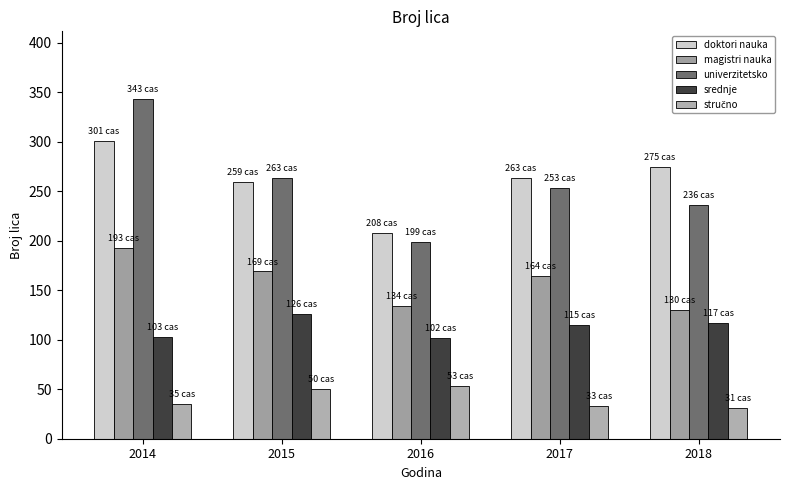

List the labels in order of stručno value, smallest first.

2018, 2017, 2014, 2015, 2016